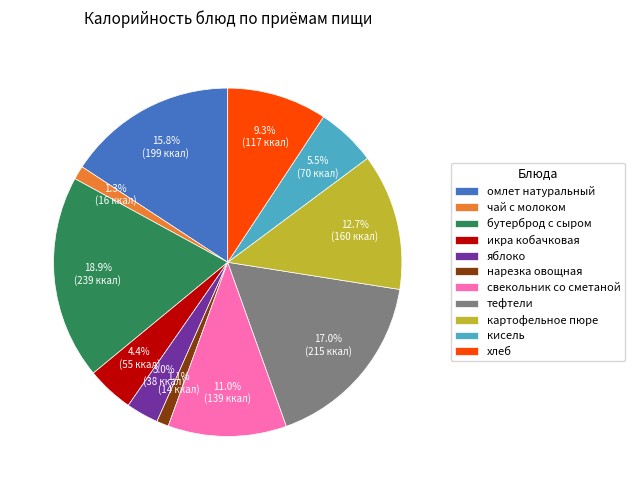

What is the largest slice in the pie chart?

бутерброд с сыром